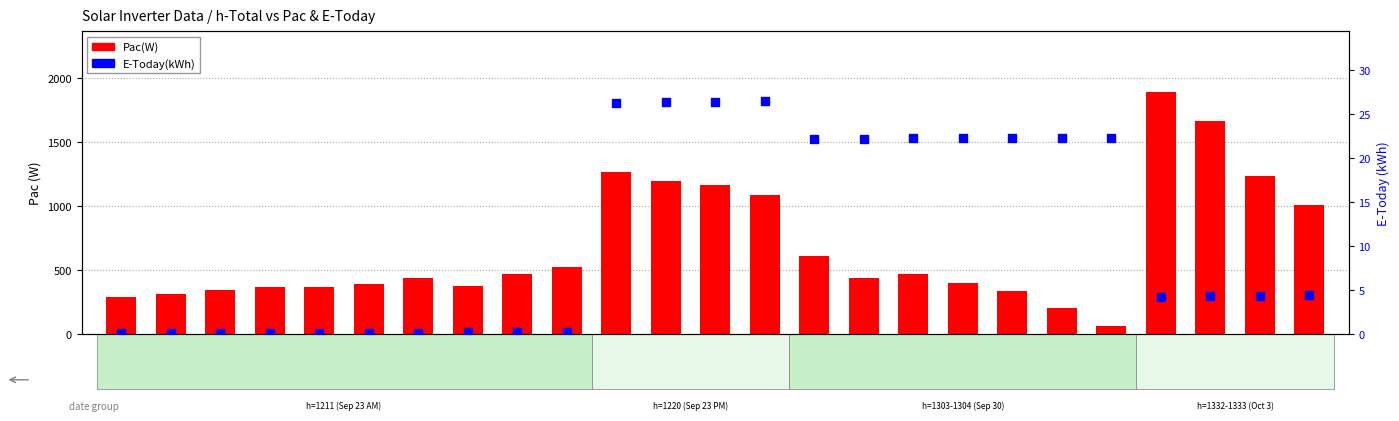

At which category is the sum across all series the highest?

h-1332